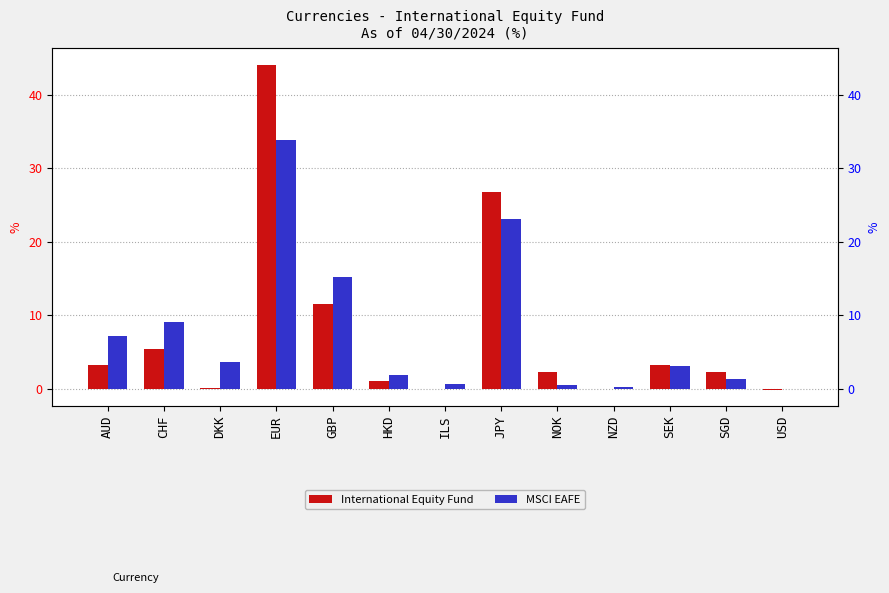

What is the greatest value displayed?

44.1